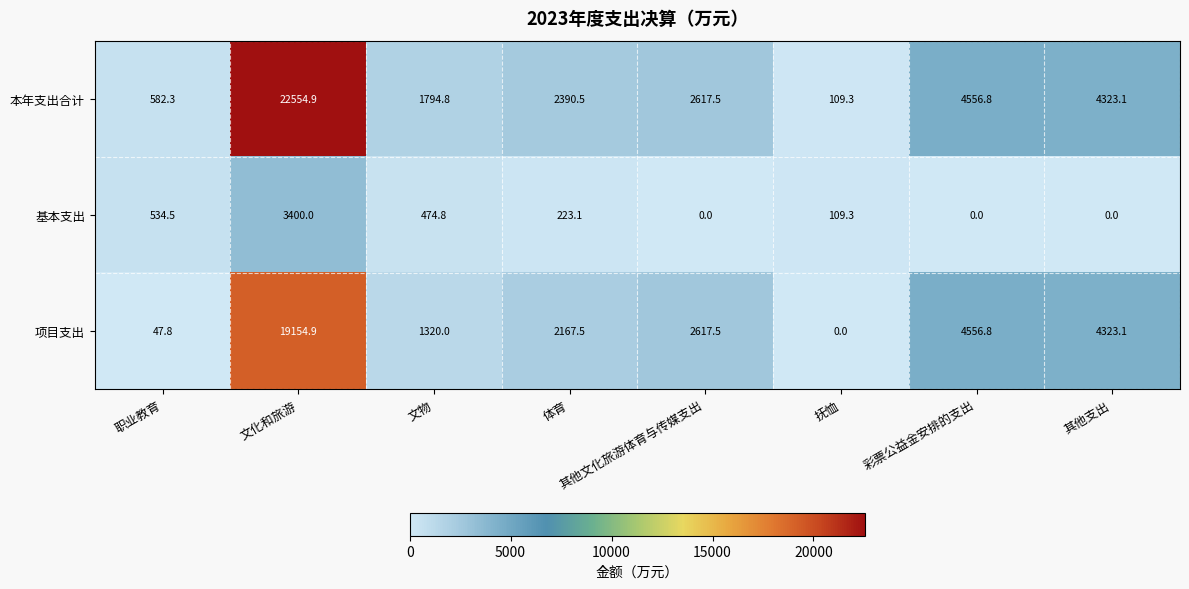

At which category is the sum across all series the highest?

文化和旅游